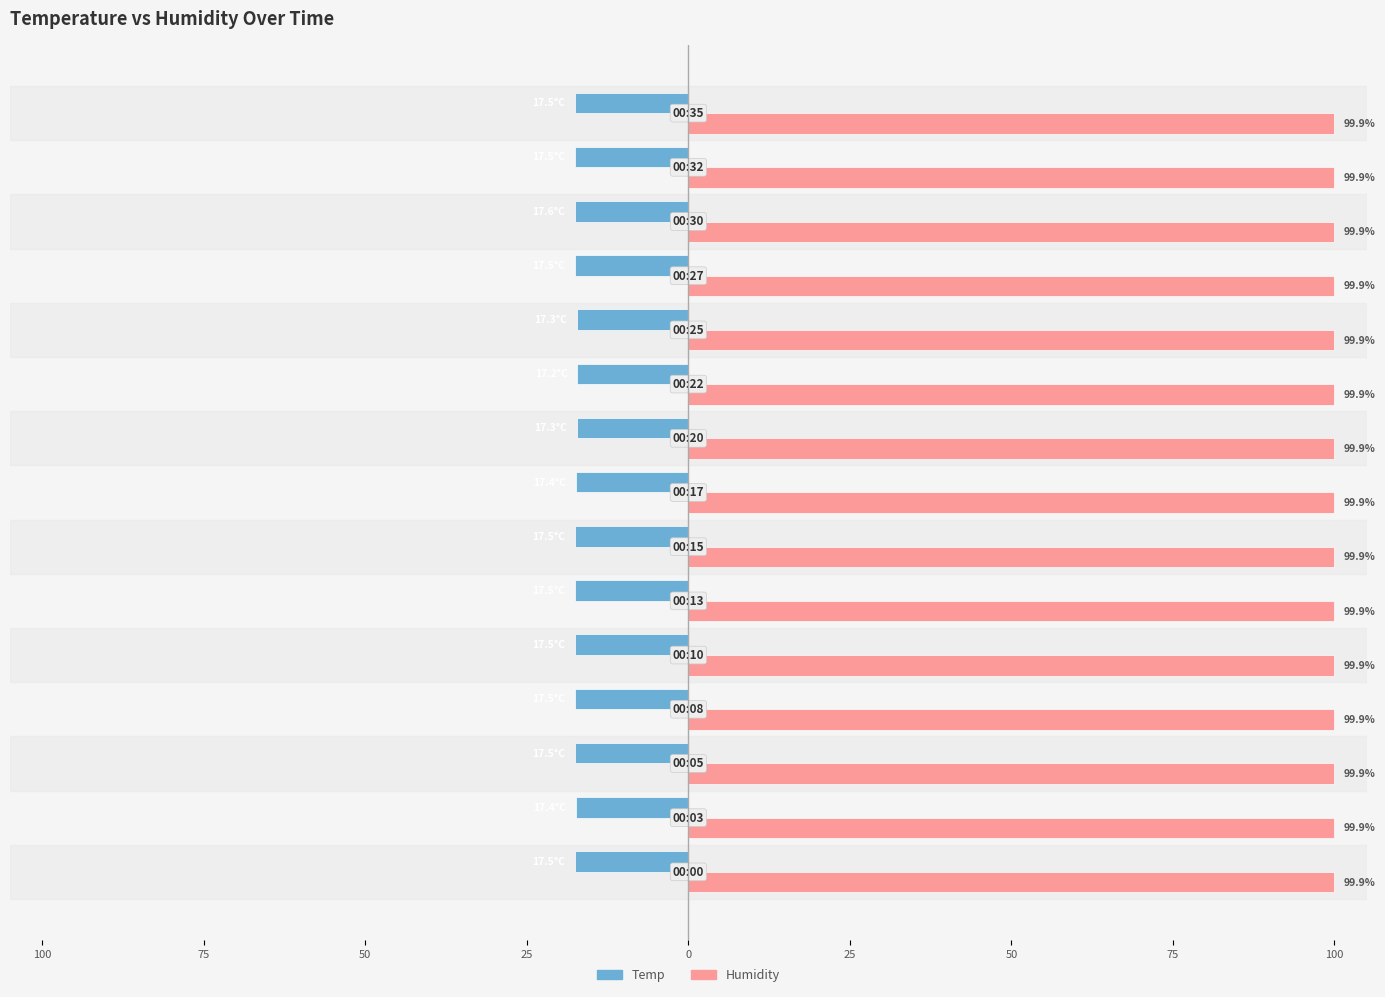

What is the value of the Temp bar at the 9th from the left?

-17.5